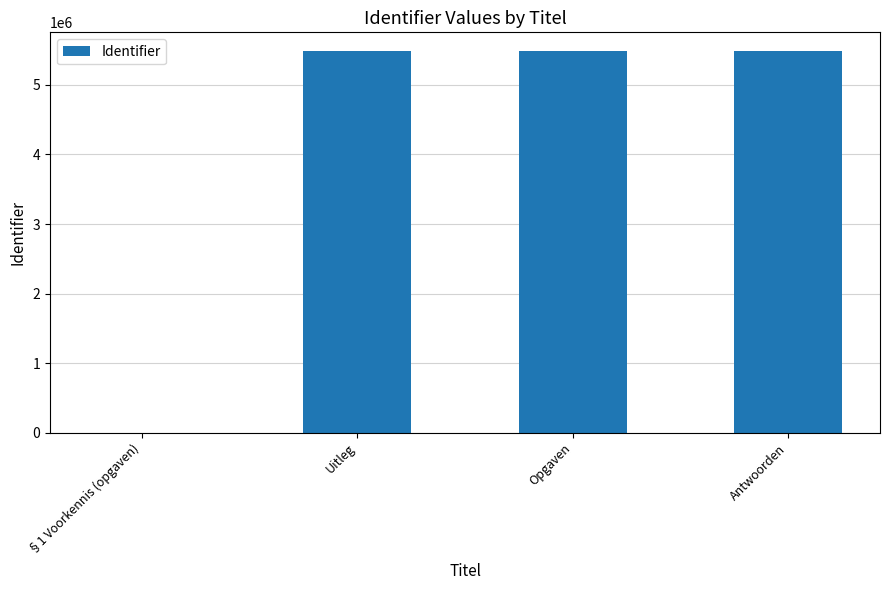

What is the sum of all values?

16446177